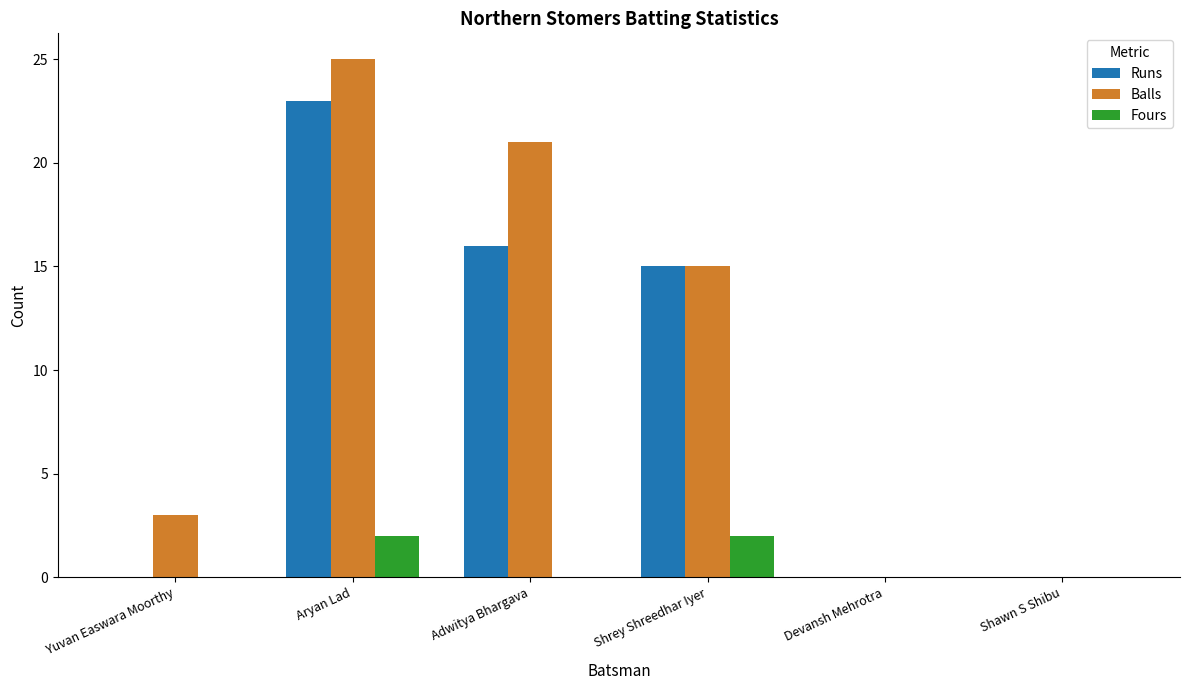

At which label is Runs closest to 11?

Shrey Shreedhar Iyer